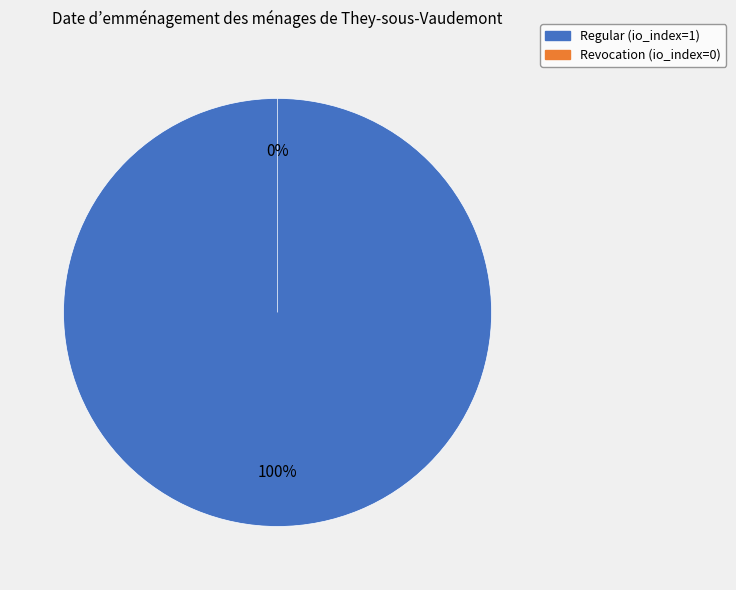

How many segments does this pie chart have?

2